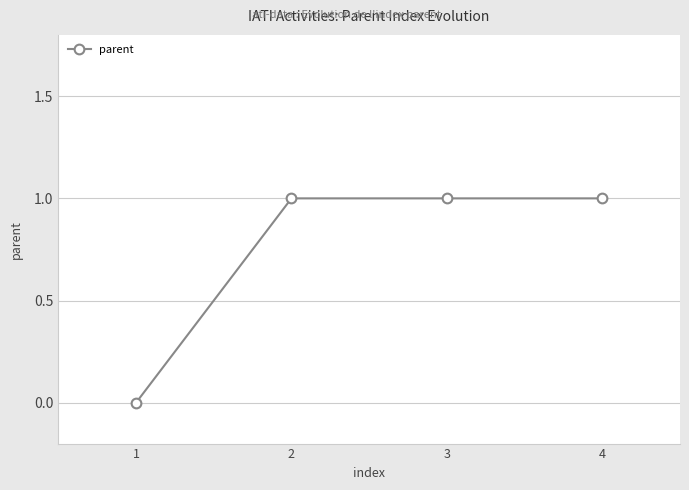

True or false: the data has more than 2 interior local peaks.

False